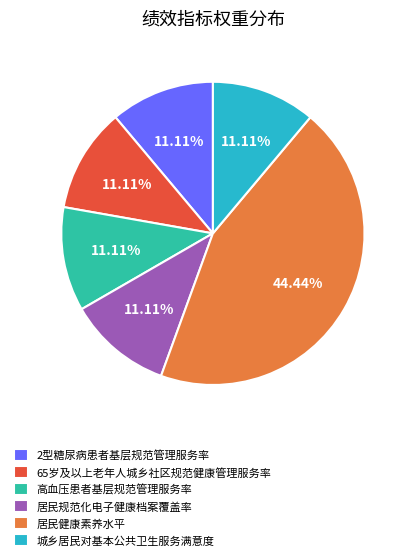

To the nearest percent, what portion does 居民规范化电子健康档案覆盖率 represent?

11%